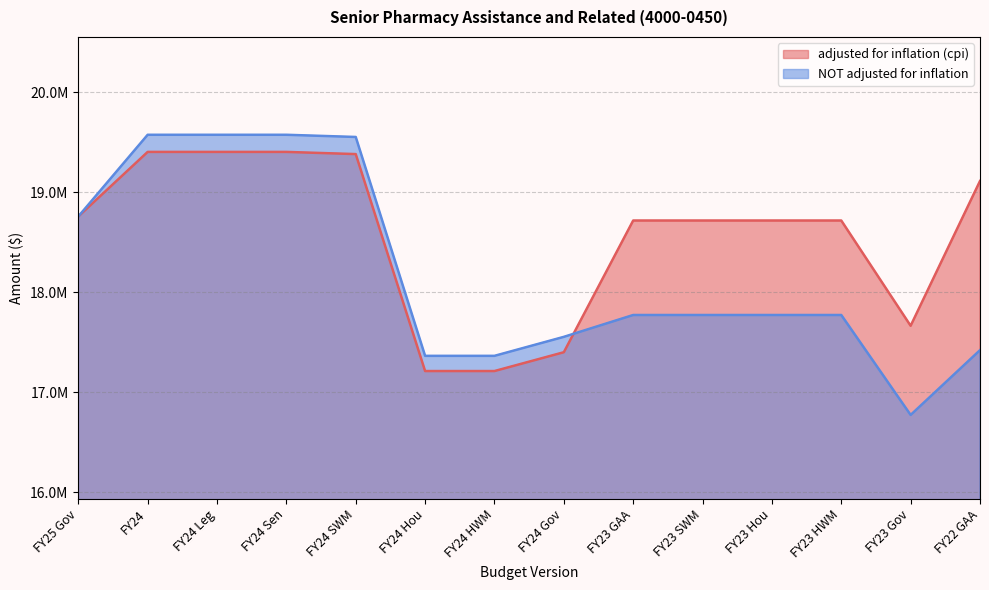

How many lines are shown in the chart?

2